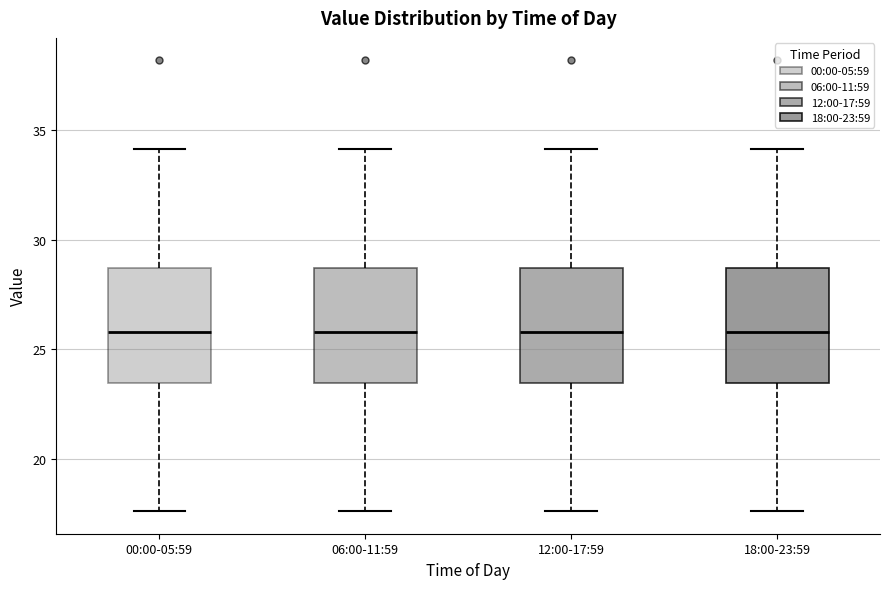

Reading left to right, transcribe this box plot: for each box, give where its median line is, the range the box spans, and where its two whiskers end, as read against the y-axis. The values are not printed on the chart, so give them approximately, as read against the axis.

00:00-05:59: median 26.0, box 23.5 to 28.5, whiskers 17.5 to 34.0
06:00-11:59: median 26.0, box 23.5 to 28.5, whiskers 17.5 to 34.0
12:00-17:59: median 26.0, box 23.5 to 28.5, whiskers 17.5 to 34.0
18:00-23:59: median 26.0, box 23.5 to 28.5, whiskers 17.5 to 34.0